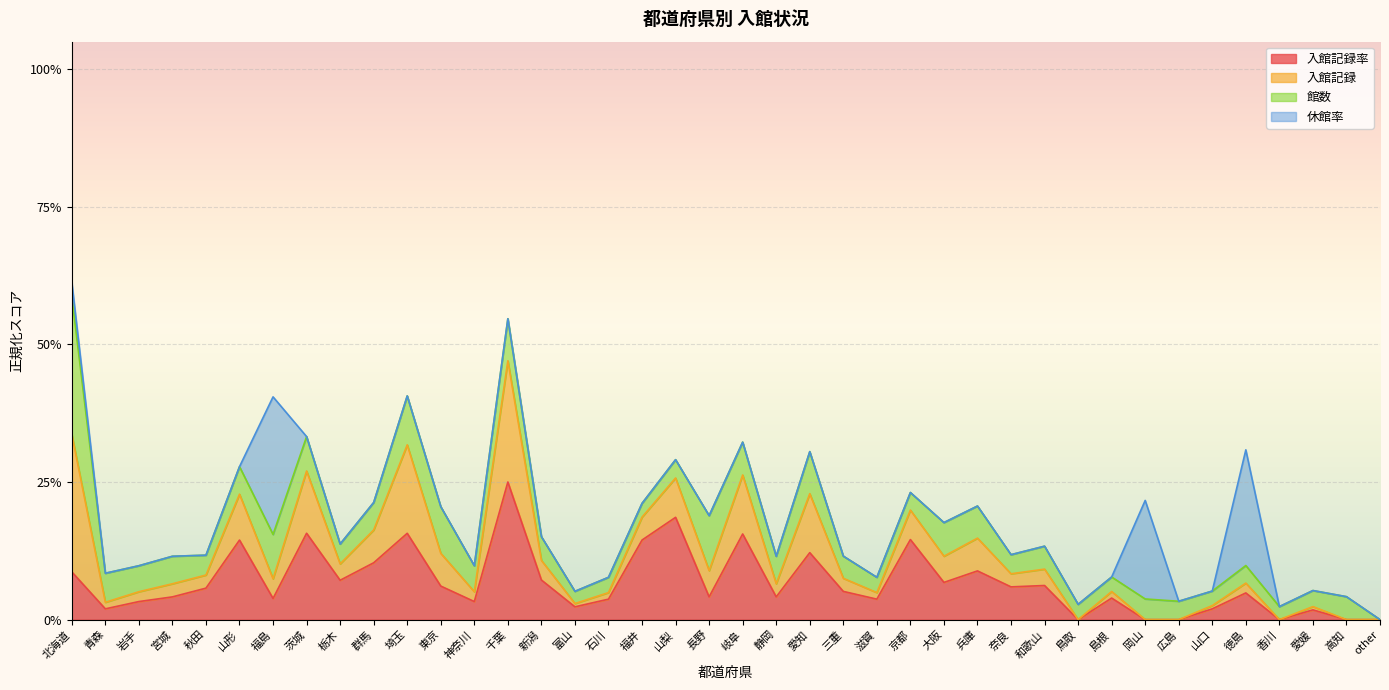

What are all the series names shown in the legend?

入館記録率, 入館記録, 館数, 休館率